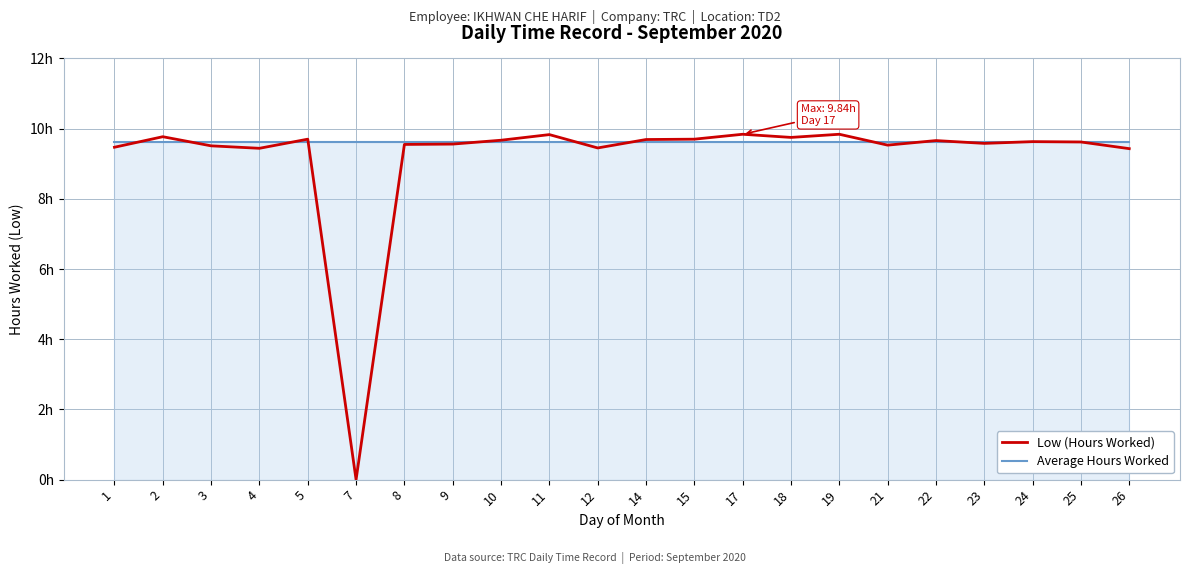

What are all the series names shown in the legend?

Low (Hours Worked), Average Hours Worked